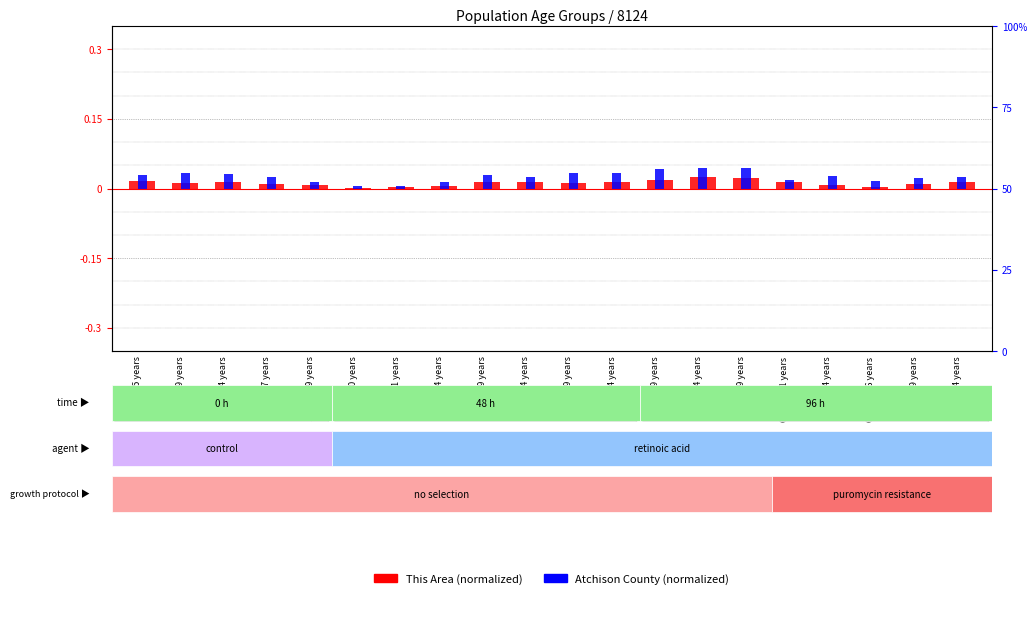

True or false: This Area has a value of 0.0 at 18 and 19 years.

False